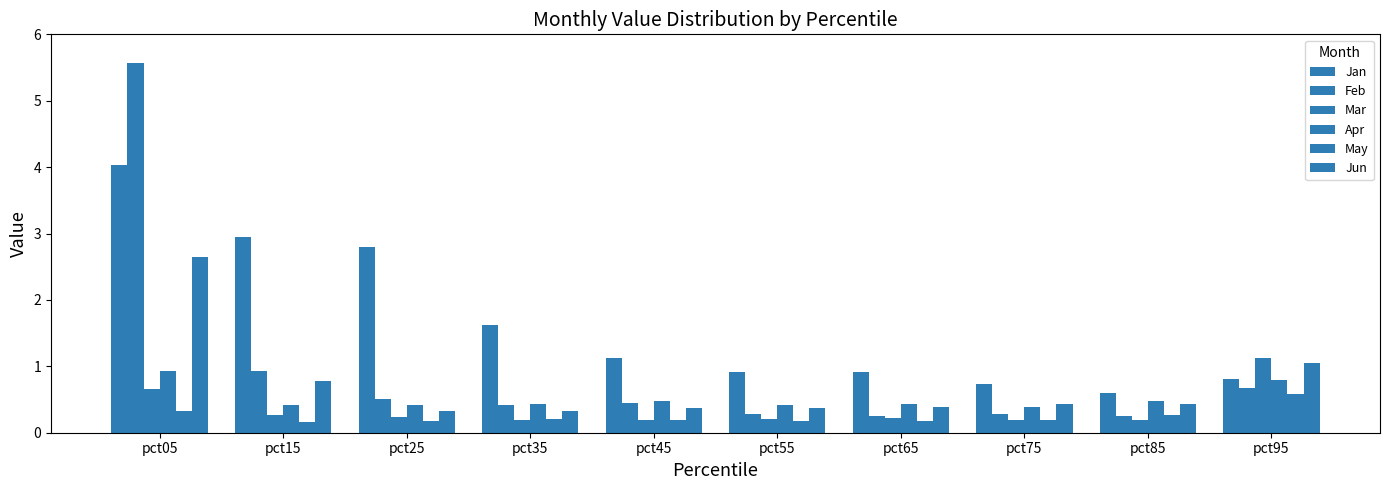

Where is Feb nearest to the value 2?

pct15